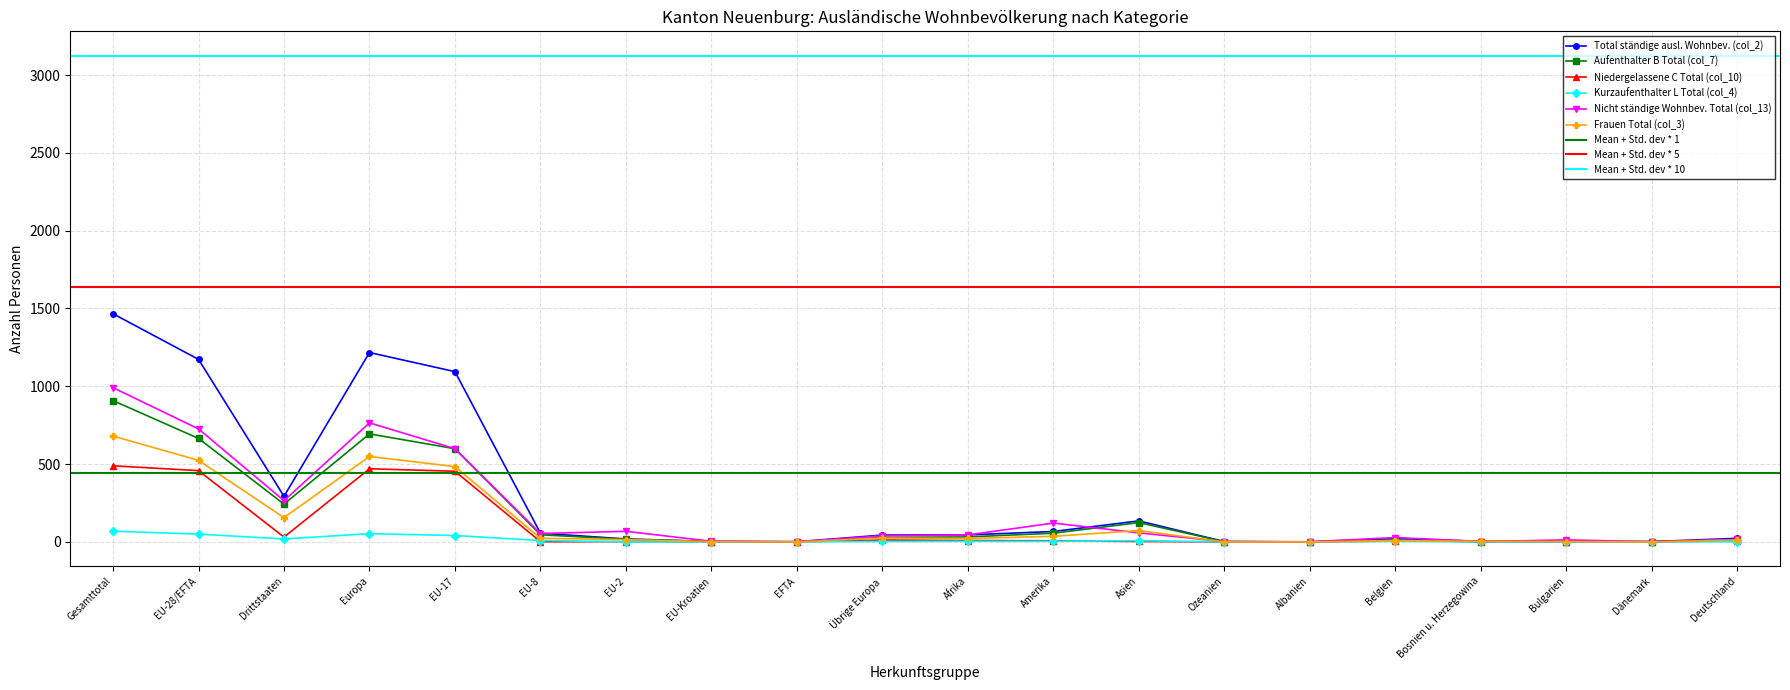

Where is Kurzaufenthalter L Total (col_4) nearest to the value 34?

EU-17